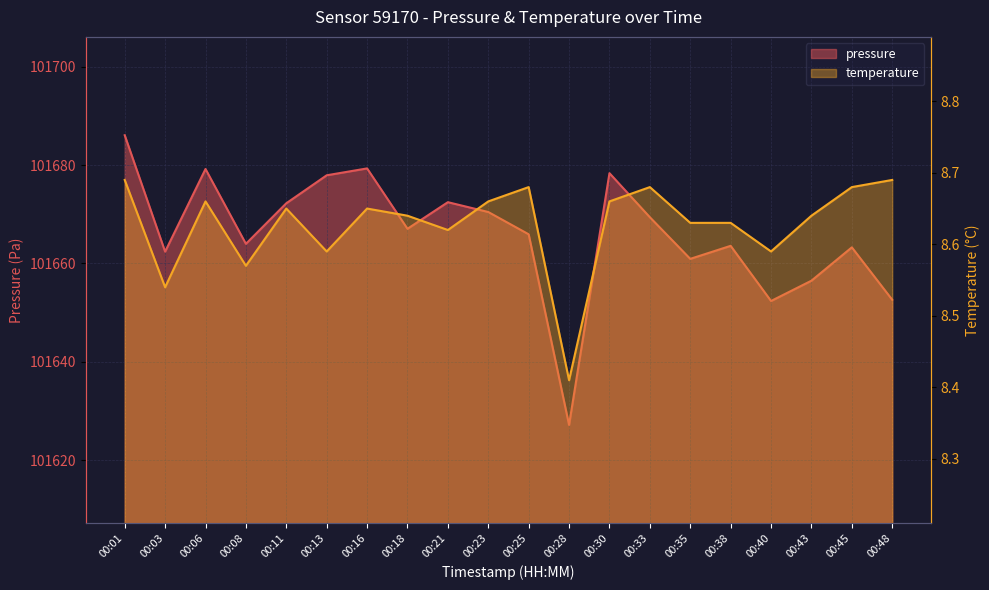

What is the difference between the highest and lowest values at 00:11?

101663.6